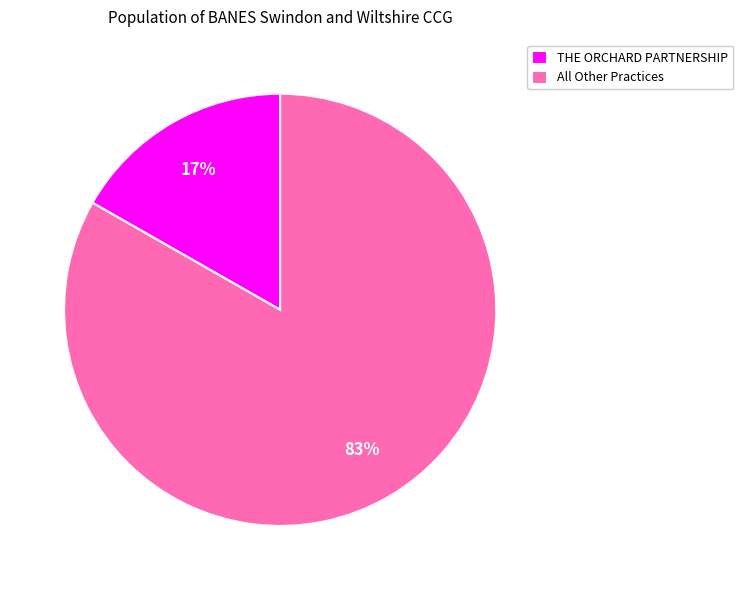

What is the largest slice in the pie chart?

All Other Practices